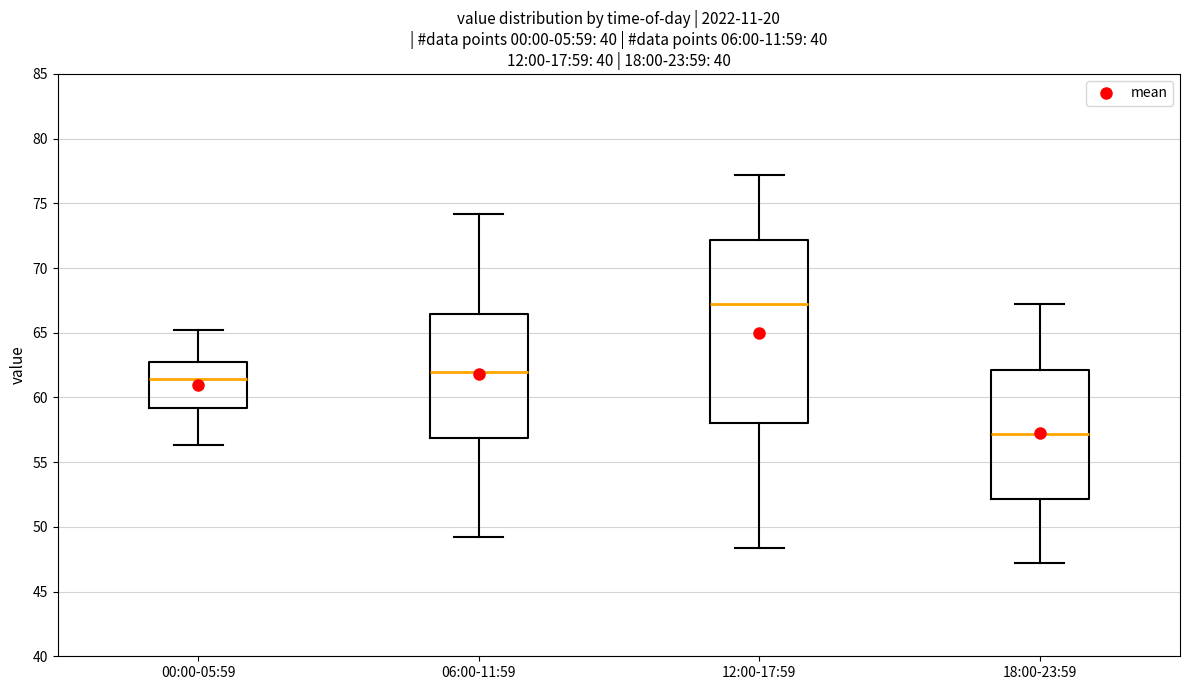

Which box's median line is the highest?

12:00-17:59